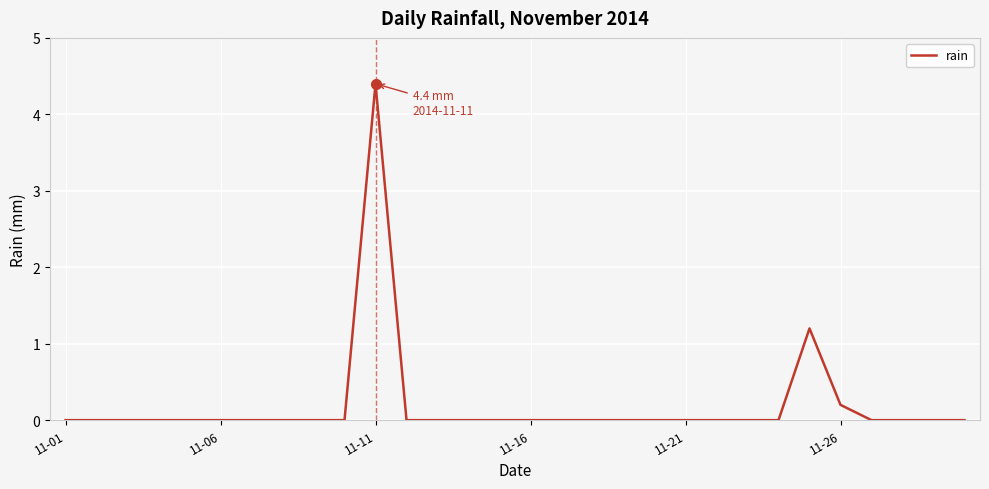

What is the greatest value displayed?

4.4